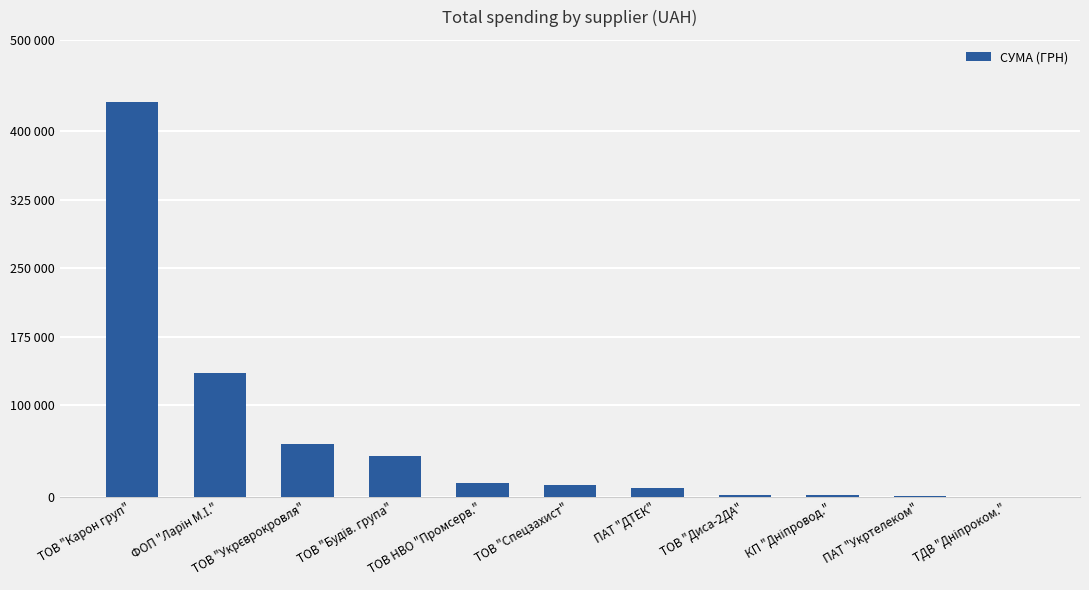

Rank the categories by value from lowest to highest.

ТДВ "Дніпроком.", ПАТ "Укртелеком", КП "Дніпровод.", ТОВ "Диса-2ДА", ПАТ "ДТЕК", ТОВ "Спецзахист", ТОВ НВО "Промсерв.", ТОВ "Будів. група", ТОВ "Укрєврокровля", ФОП "Ларін М.І.", ТОВ "Карон груп"